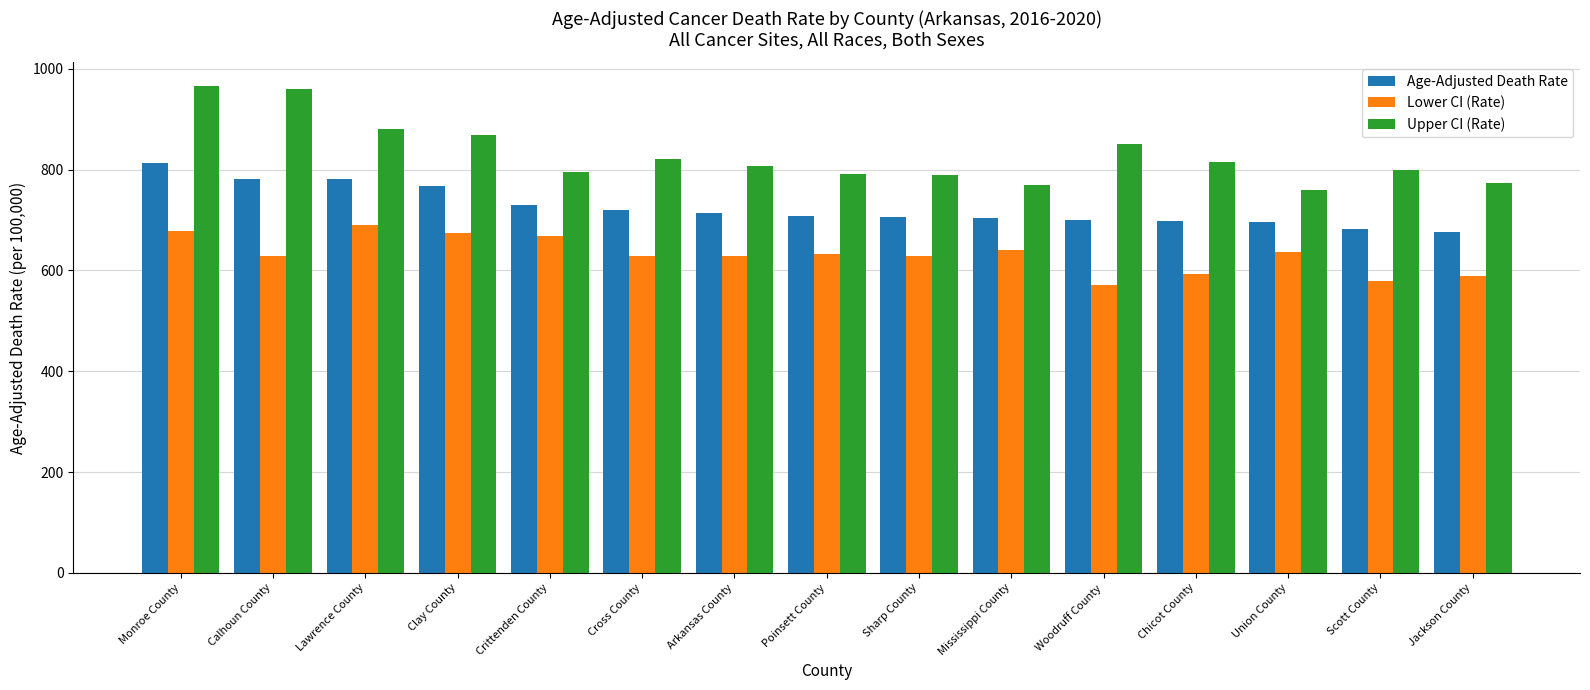

The value of Lower CI (Rate) at Woodruff County is 160.5. True or false?

False